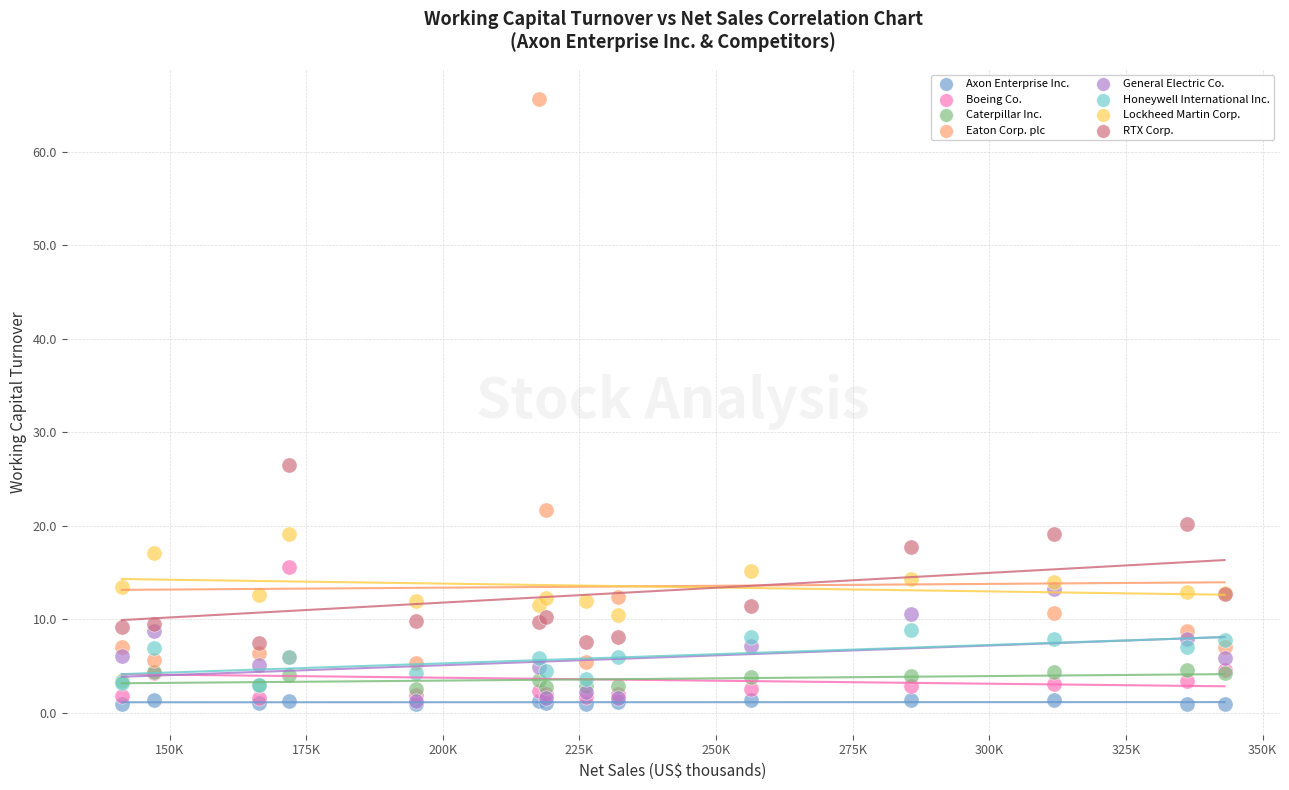

Which series reaches the maximum Y coordinate?

Eaton Corp. plc